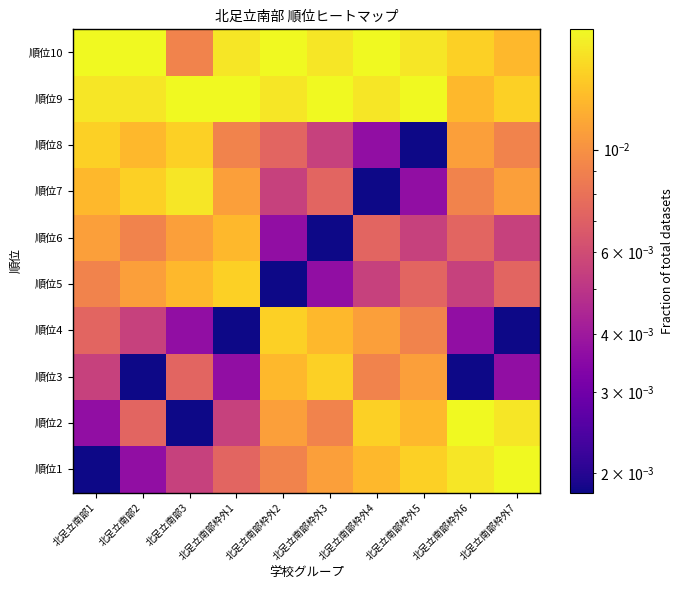

What is the total value across all series at 北足立南部枠外1?

0.1